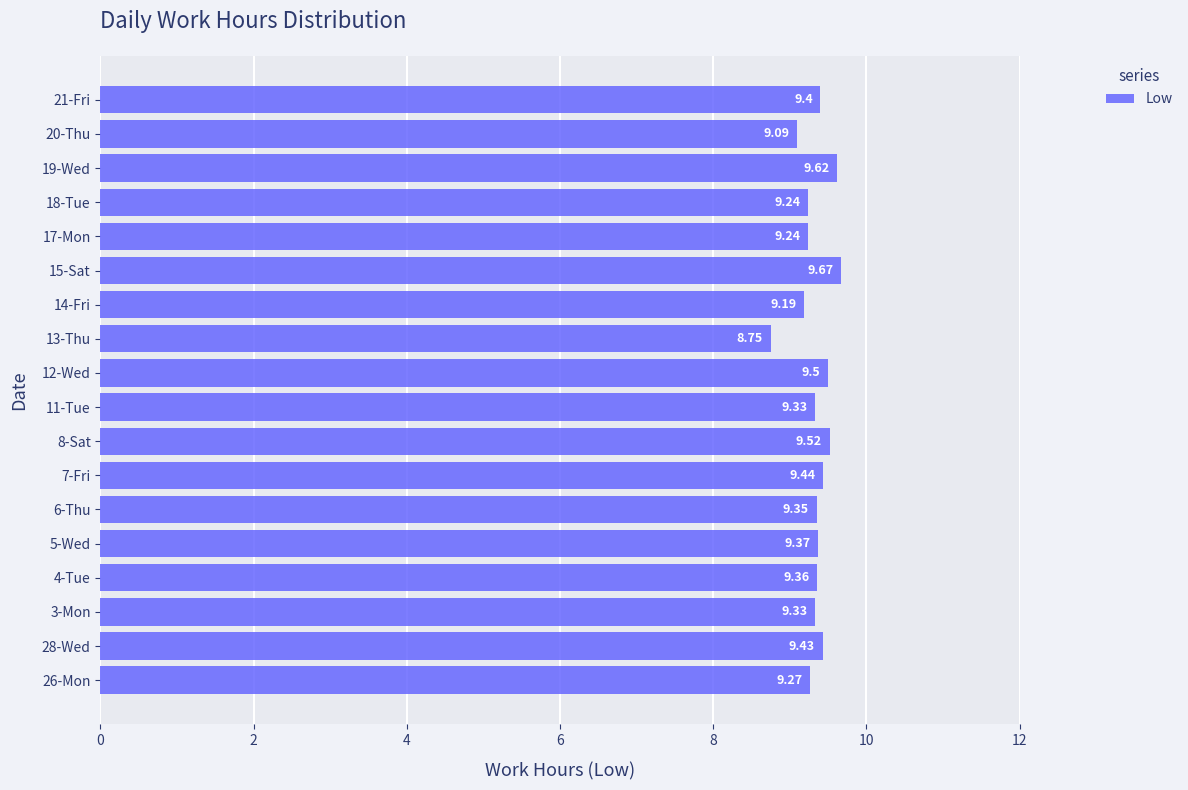

Which has a higher value, 5-Wed or 13-Thu?

5-Wed